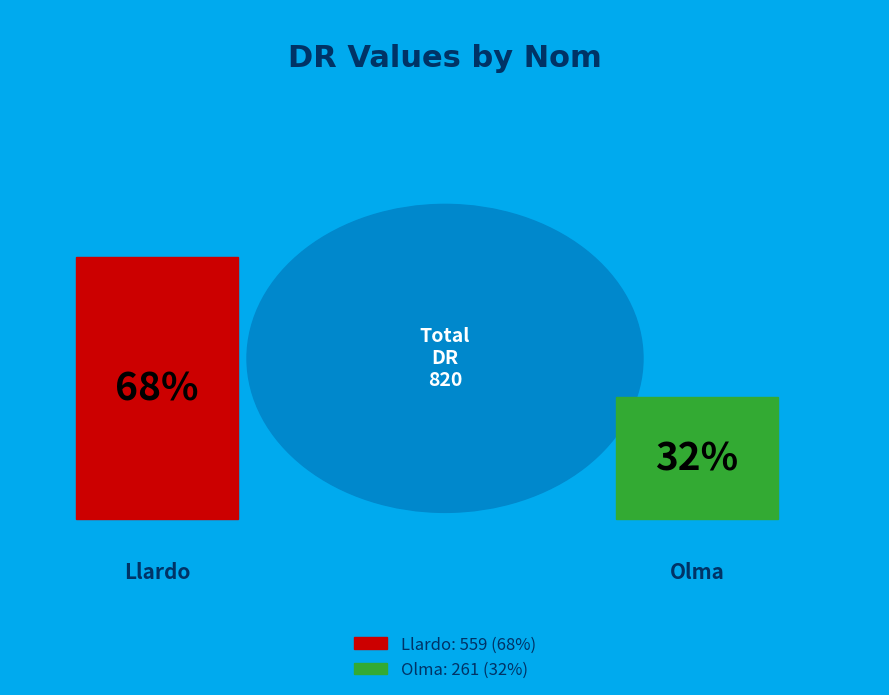

What is the smallest slice in the pie chart?

Olma